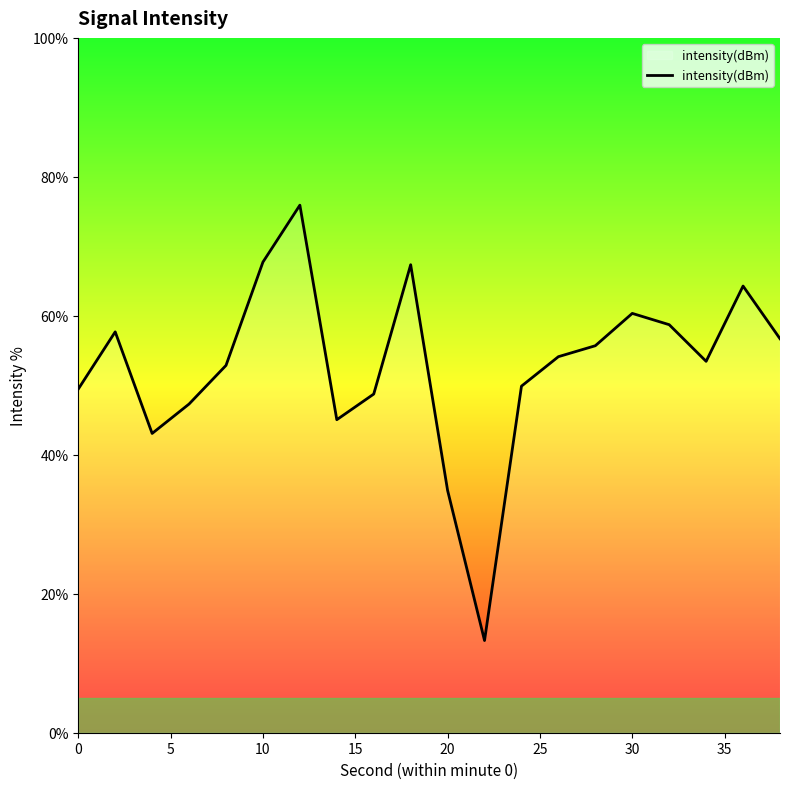

What is the maximum value shown in the chart?

75.9